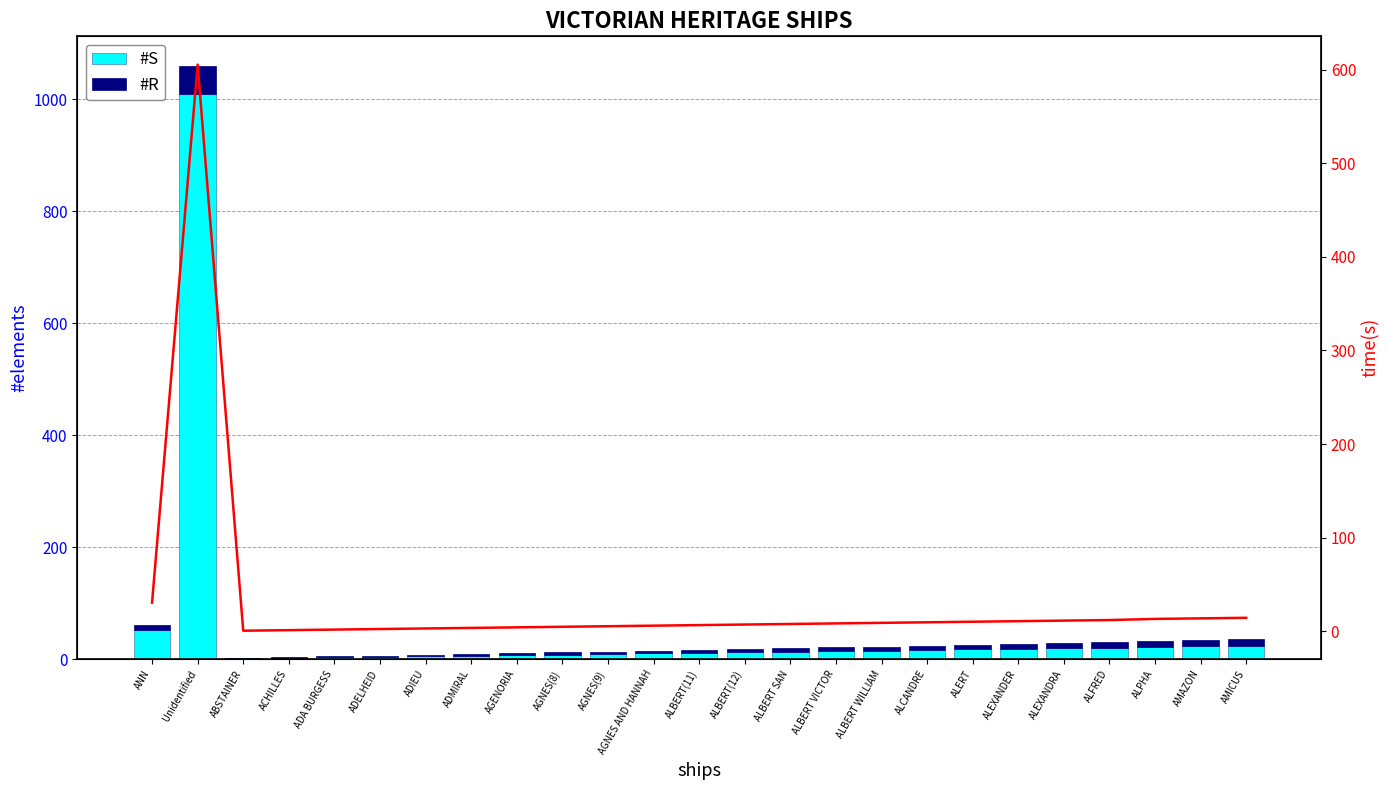

What is the value of the #S bar at the 23rd from the left?

22.0